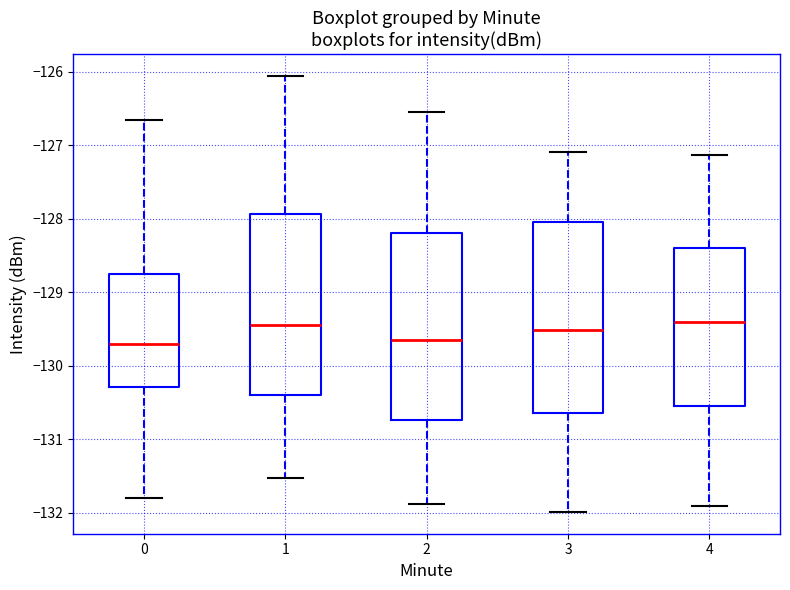

Where is the lower edge of the box at x = 1 on the y-axis? The values are not printed on the chart, so give them approximately, as read against the axis.

-130.4